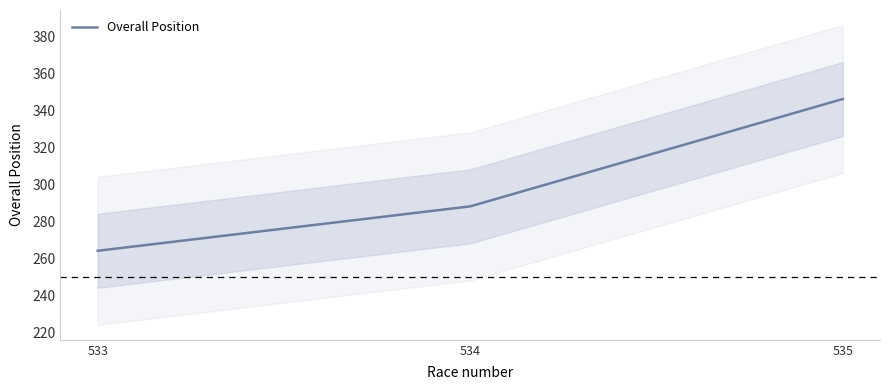

What is the difference between the maximum and minimum values?

82